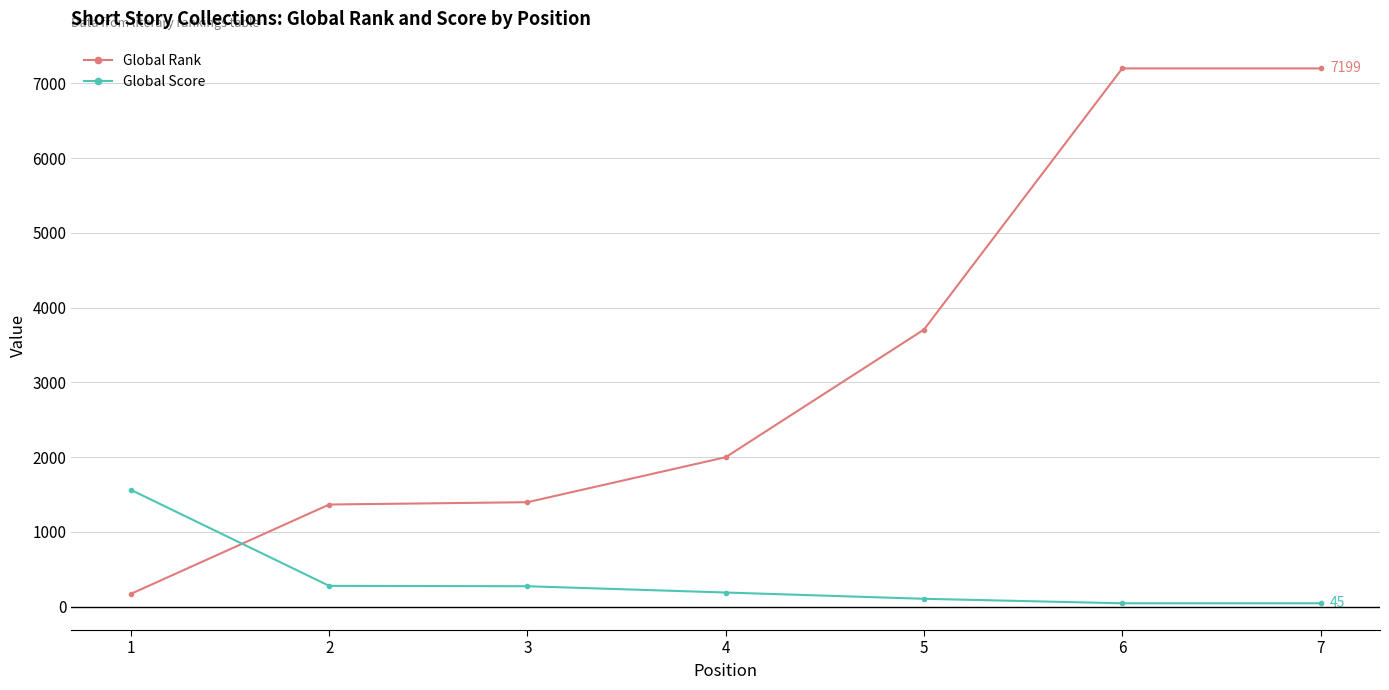

At which label does Global Rank reach its minimum?

1